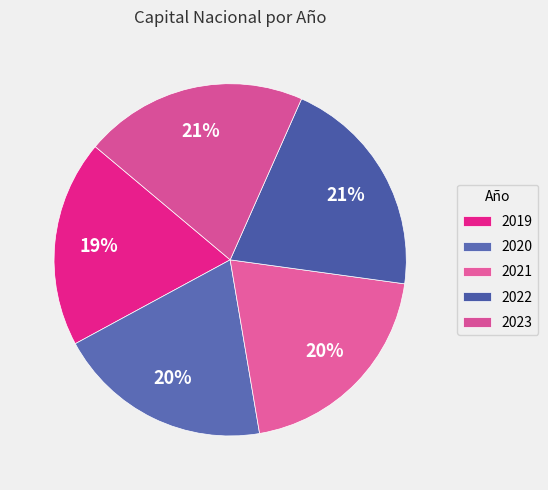

How many slices are in this pie chart?

5